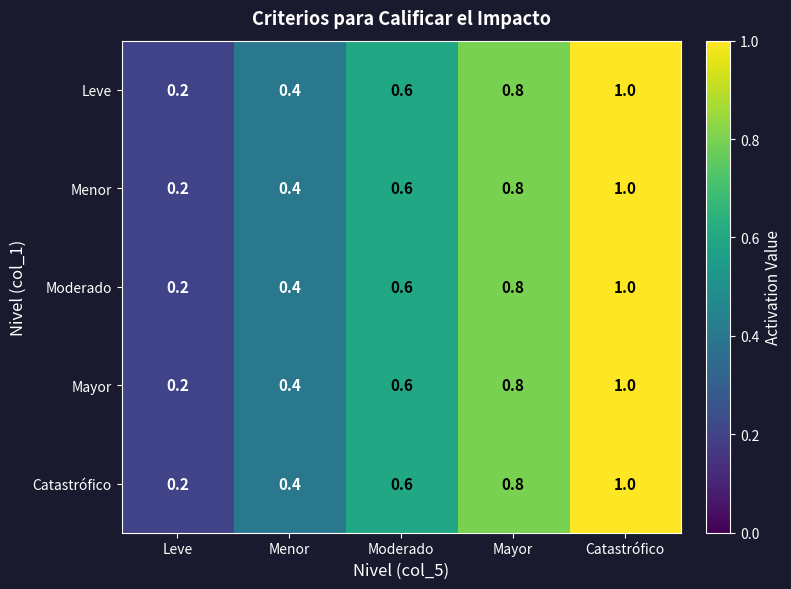

Count the Moderado values in the range 0 to 1.

5